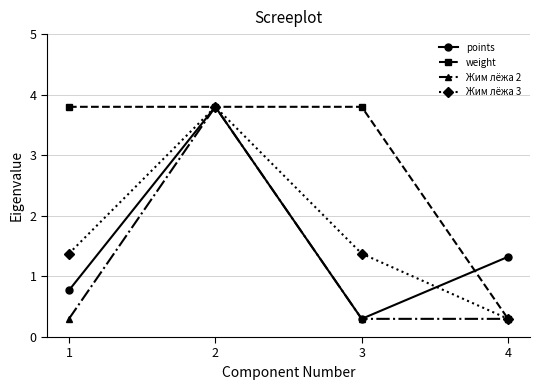

The value of weight at 4 is 0.3. True or false?

True